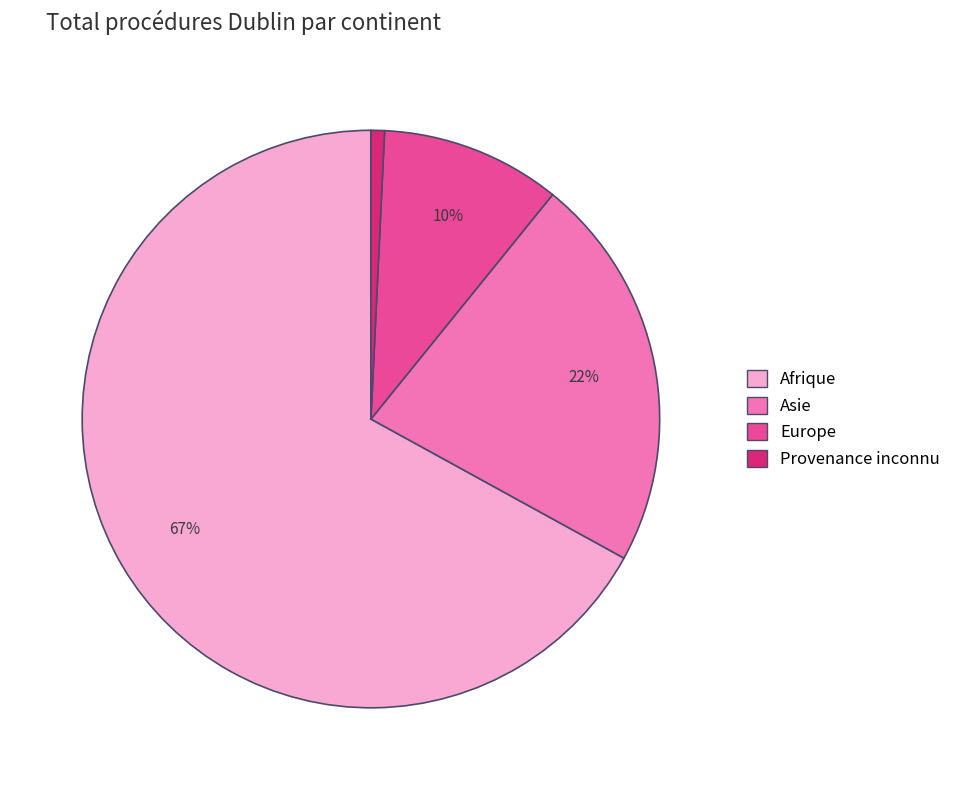

Do Asie and Afrique together represent more than half of the pie?

Yes